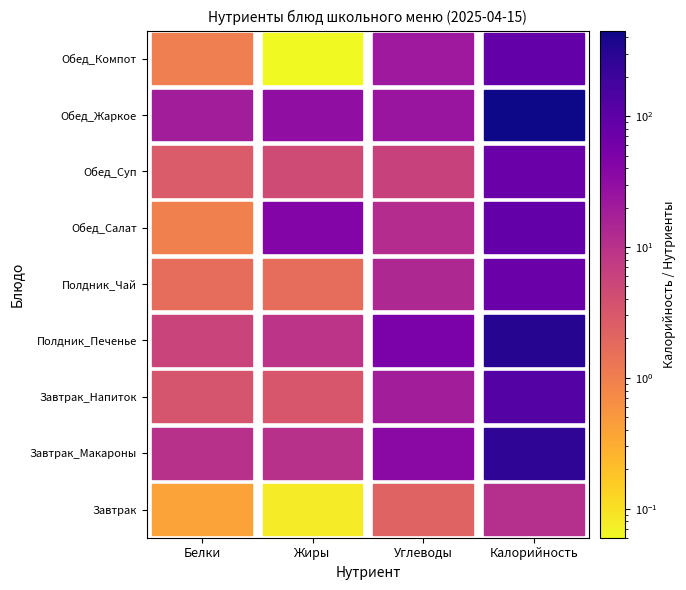

Is it true that Обед_Компот equals 35.3 at Углеводы?

False